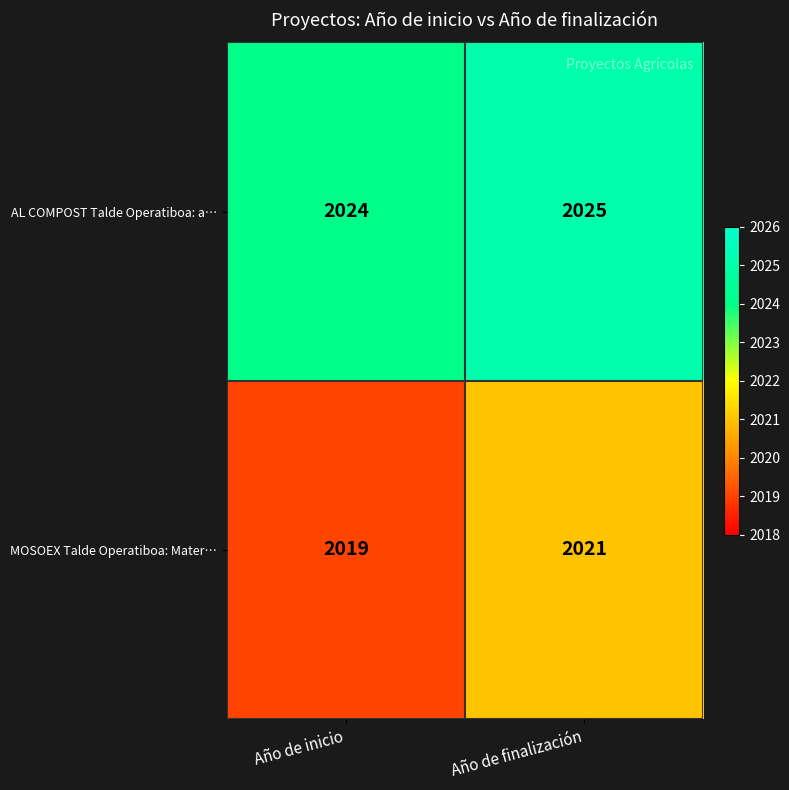

Is the value of MOSOEX Talde Operatiboa: Mater… at Año de finalización greater than the value of AL COMPOST Talde Operatiboa: a… at Año de finalización?

No